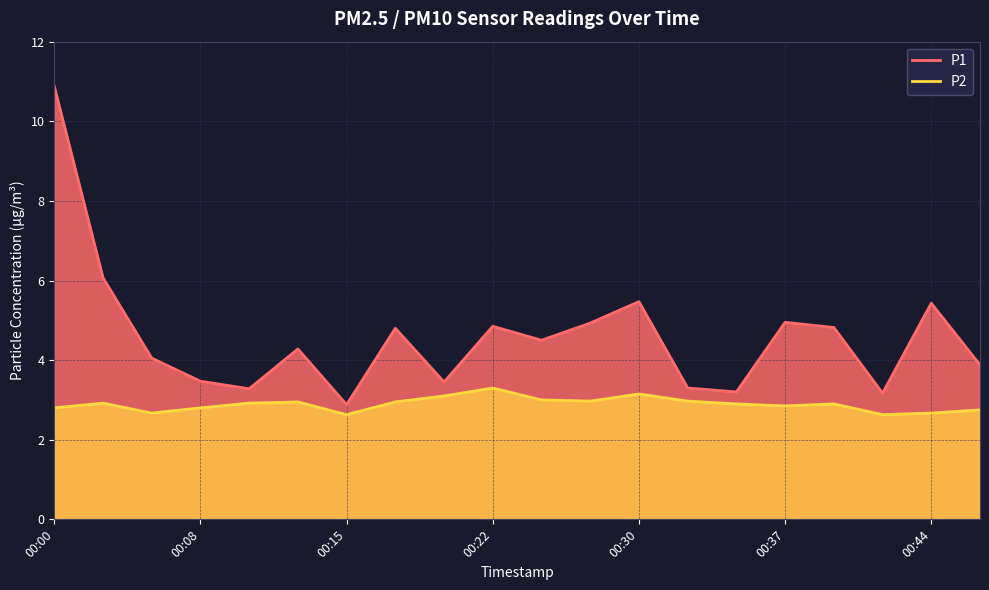

The P1 series shows 3.5 at 00:08. True or false?

True